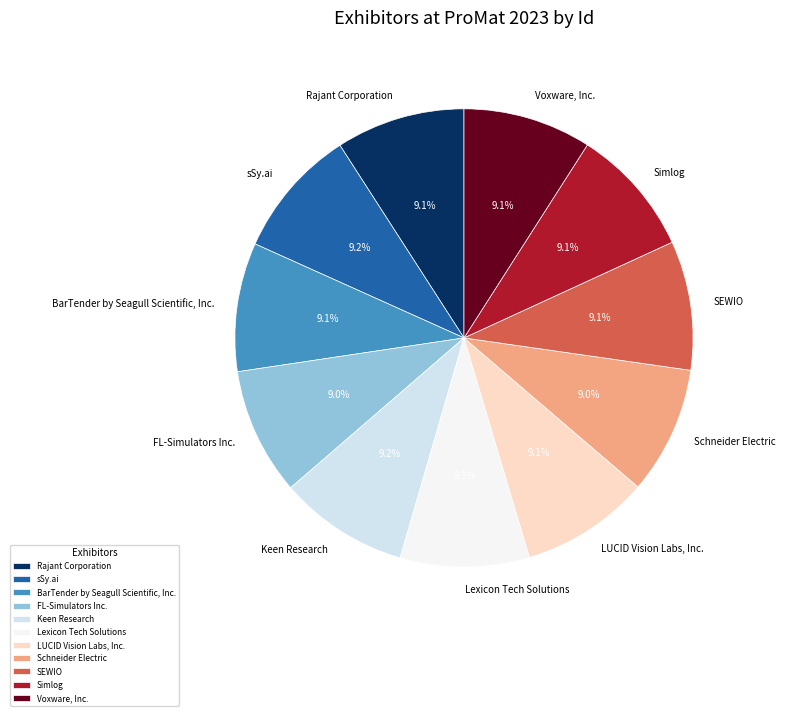

What is the ratio of the value at Schneider Electric to the value at Voxware, Inc.?

1.0